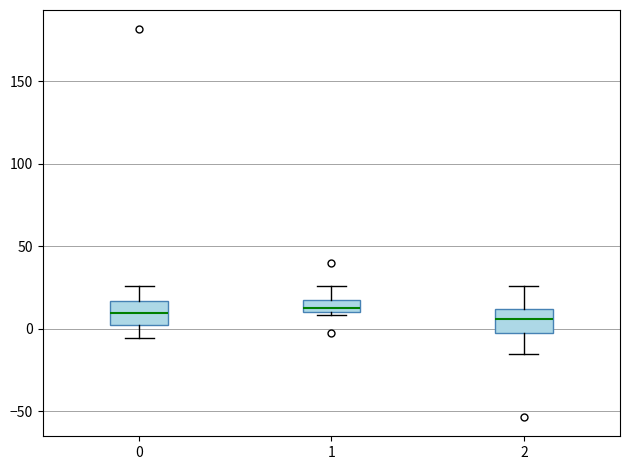

Where does the upper whisker of the box at x = 1 end on the y-axis? The values are not printed on the chart, so give them approximately, as read against the axis.

25